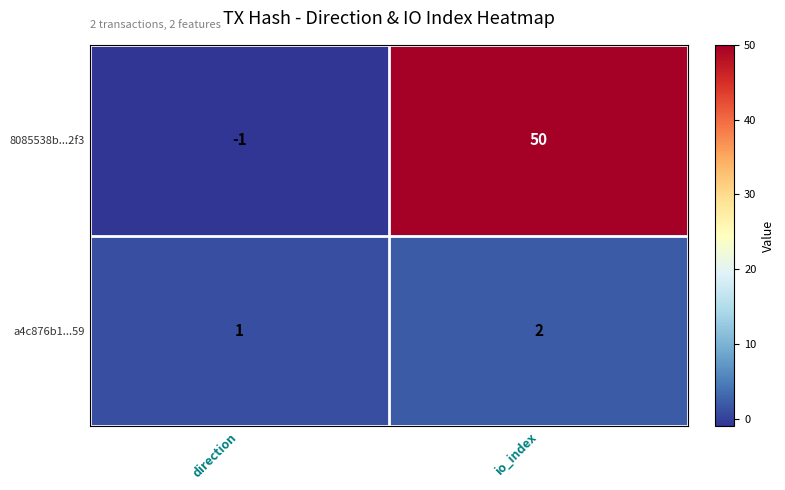

What is the difference between the highest and lowest values at direction?

2